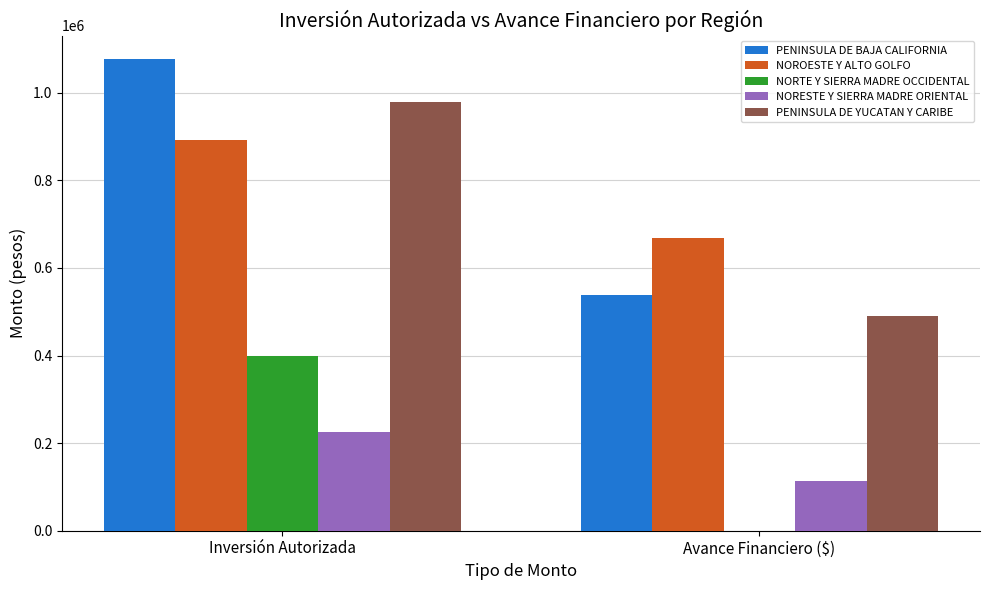

Which series has the largest total across all categories?

PENINSULA DE BAJA CALIFORNIA